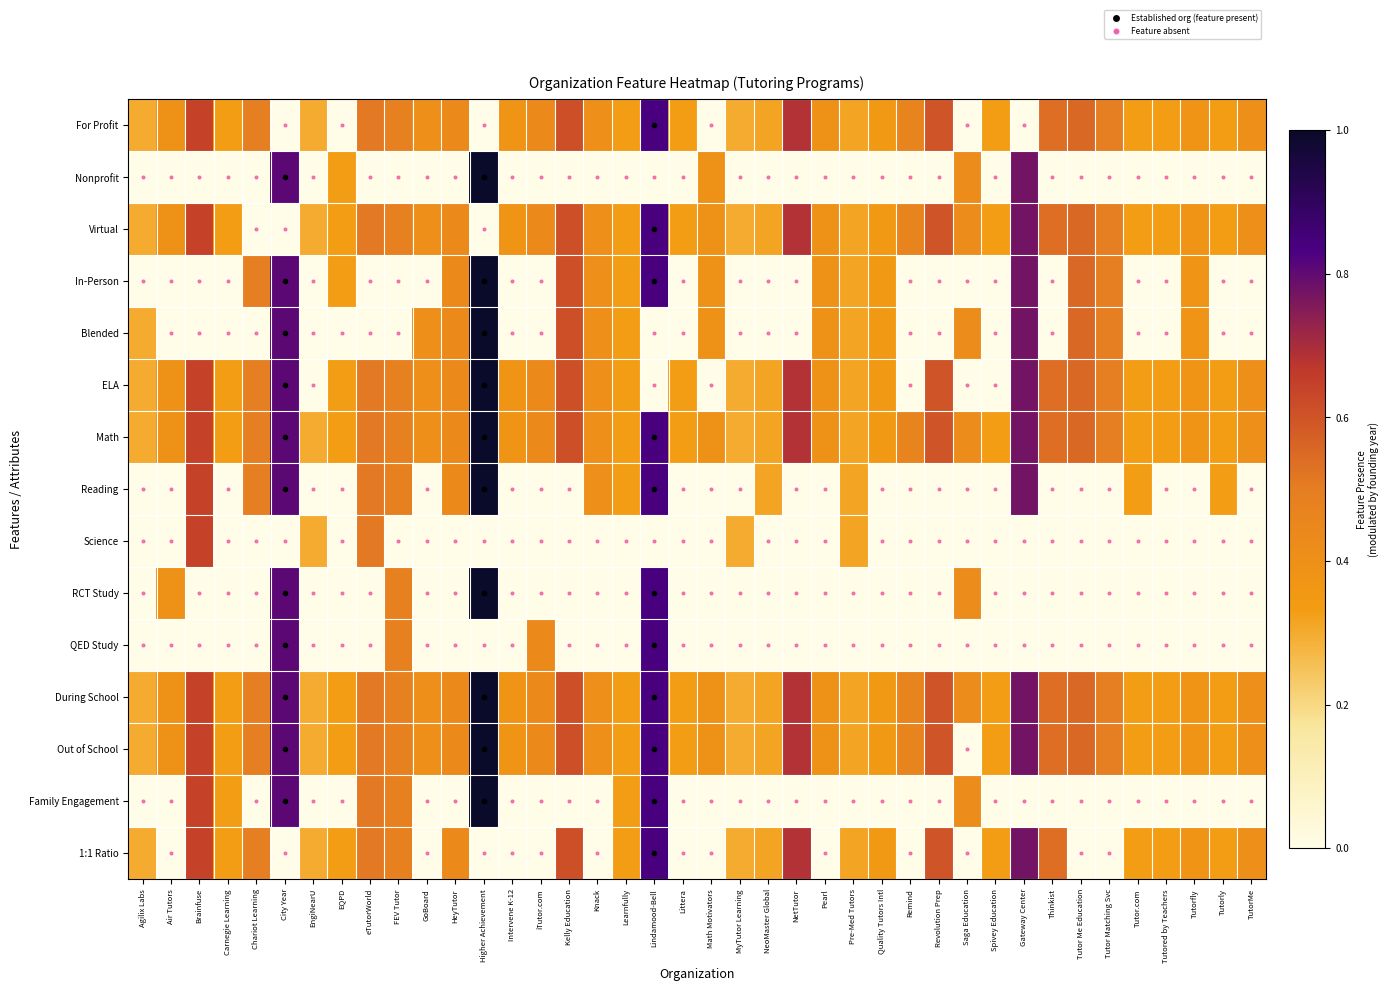

Which series has the widest spread of values?

Nonprofit